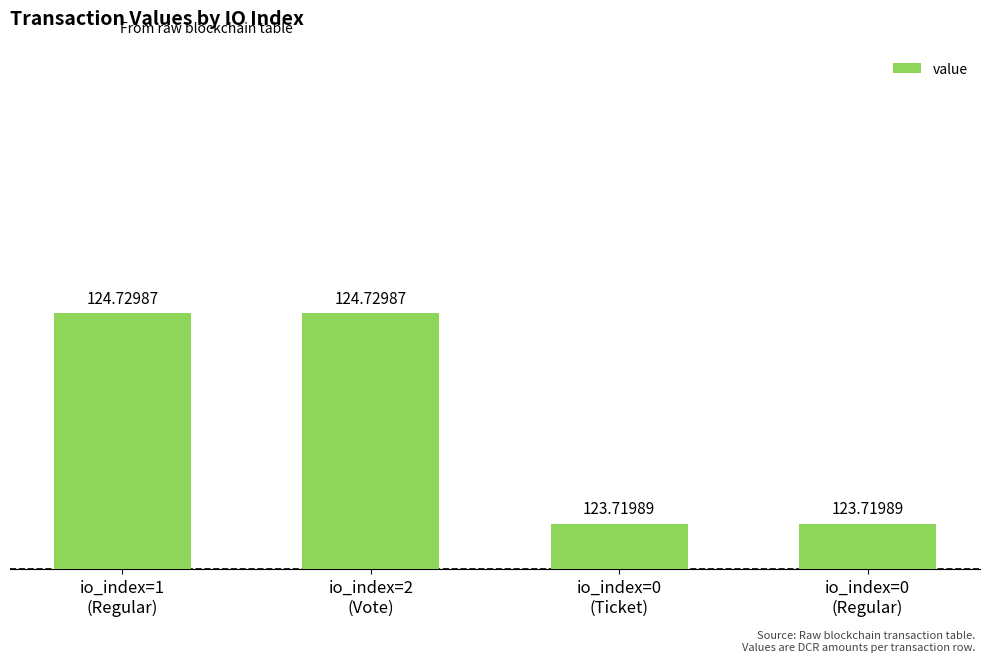

What value does the data have at io_index=1
(Regular)?

124.7